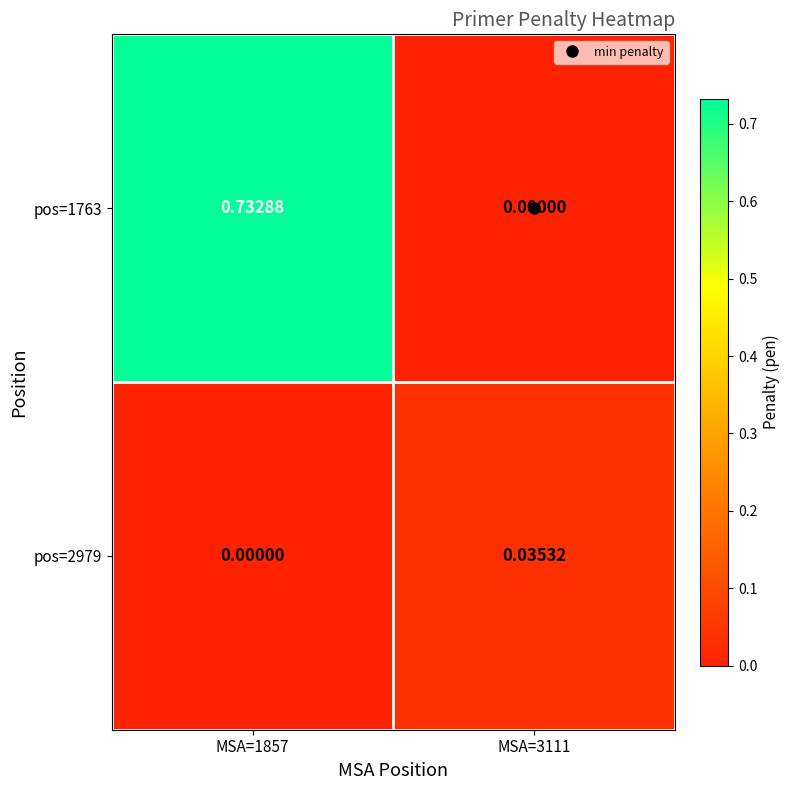

Is the value of pos=2979 at MSA=3111 greater than the value of pos=1763 at MSA=3111?

Yes